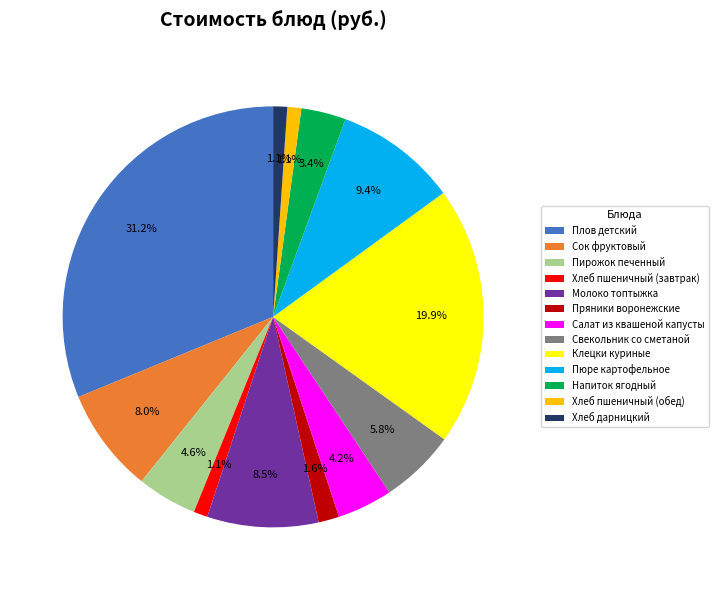

Does any single category account for the majority?

No